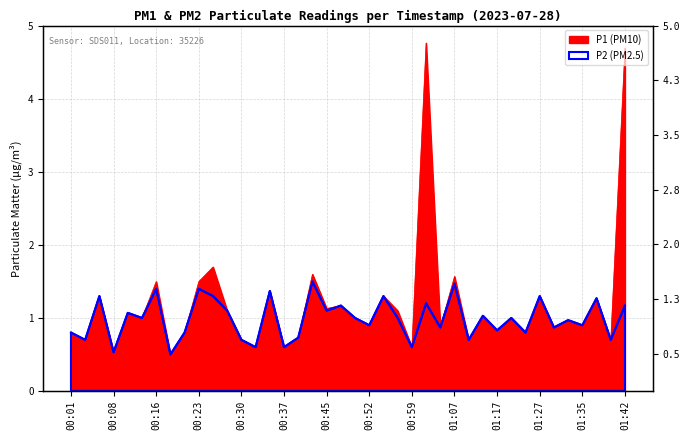

True or false: P2 has a value of 1.0 at 00:13.

True